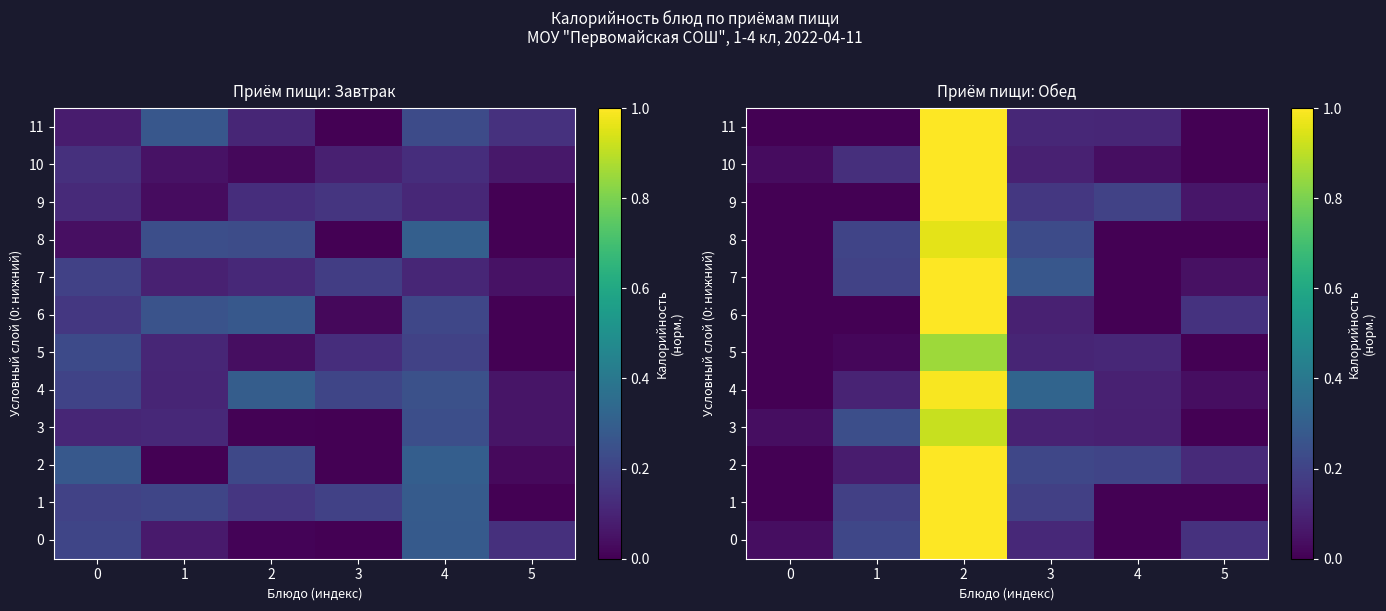

What is the average value of the row_2 series?

0.3